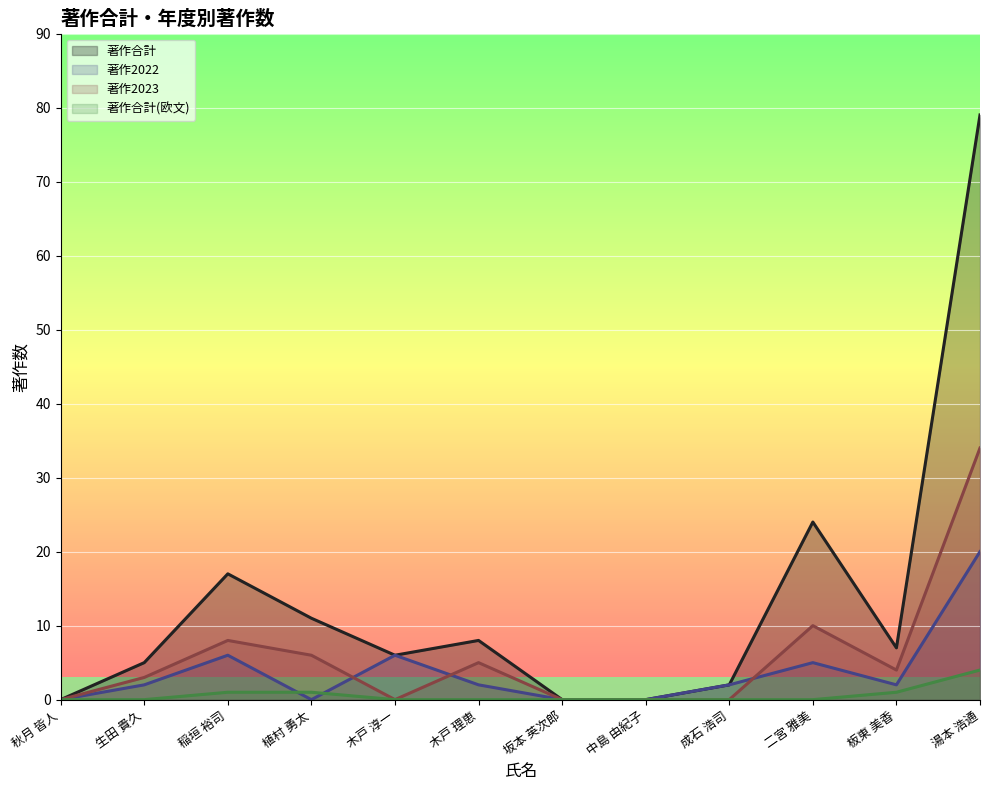

How many lines are shown in the chart?

4